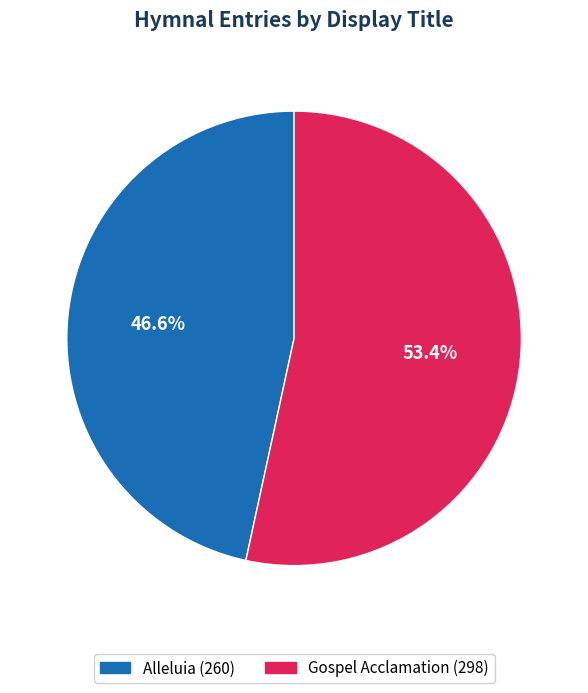

Rank the categories by value from lowest to highest.

Alleluia, Gospel Acclamation